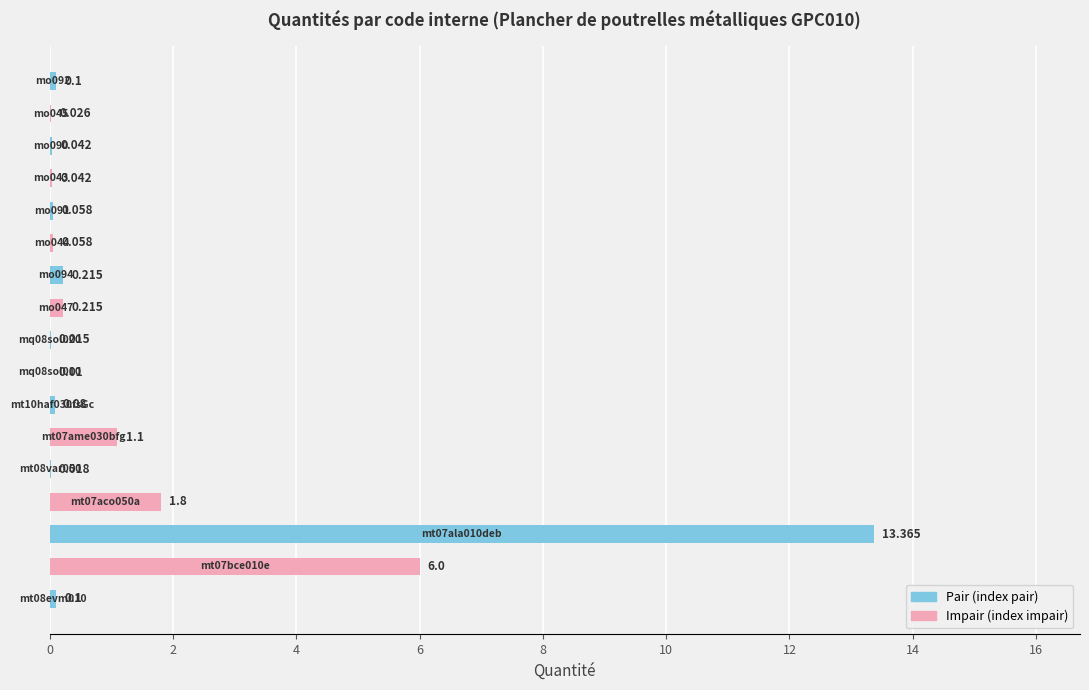

How many distinct data groups are displayed?

1